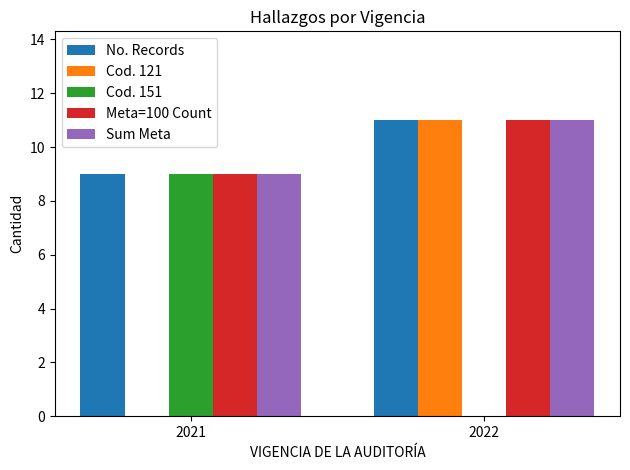

At which category is the sum across all series the highest?

2022